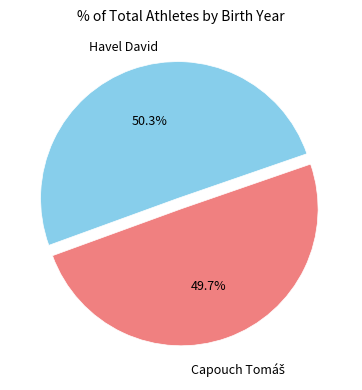

Does any single category account for the majority?

Yes